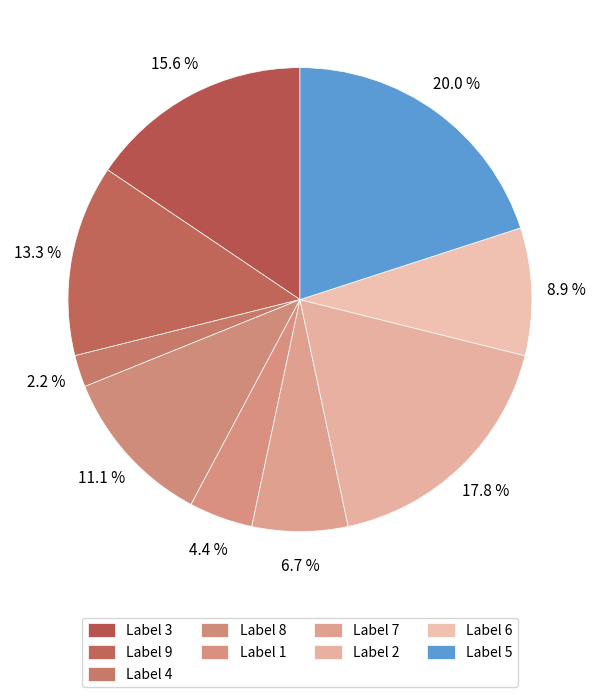

How many slices are in this pie chart?

9